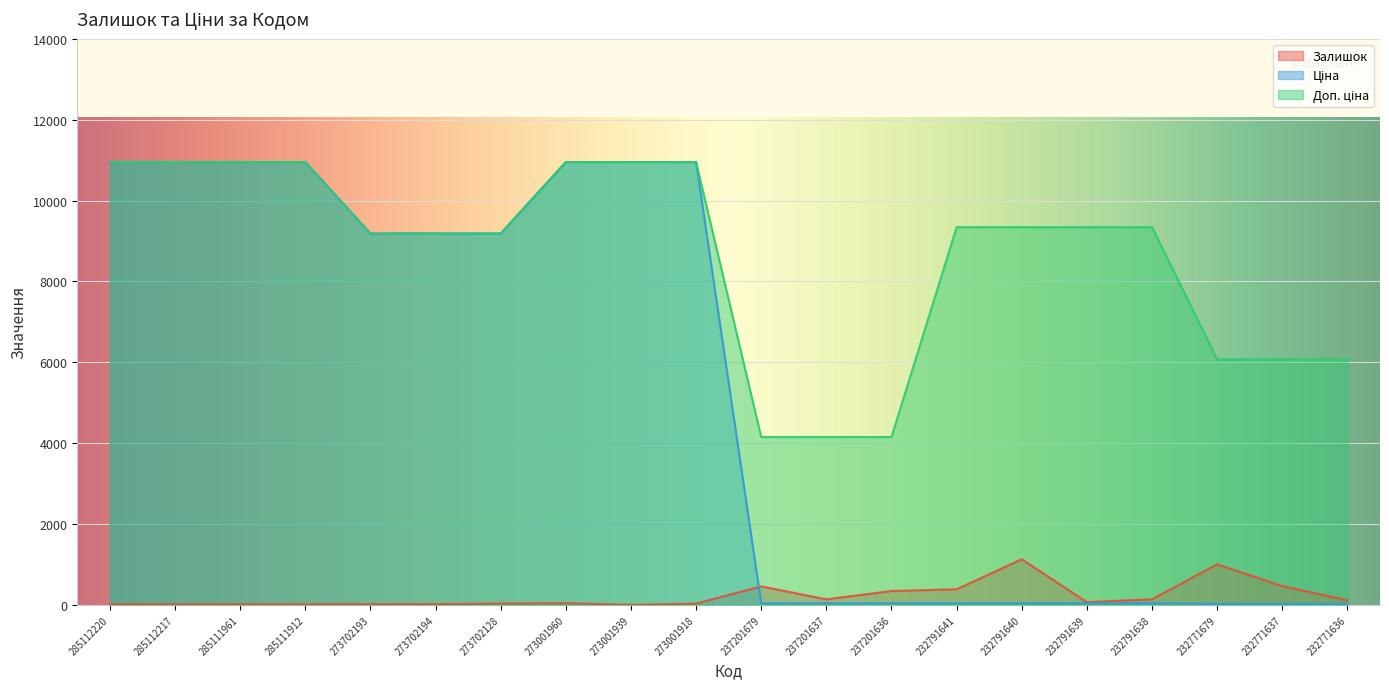

Reading left to right, list all the values displayed in this chart.

Залишок: 18.0	18.0	17.0	16.0	20.0	19.0	34.0	42.0	4.0	33.0	458.0	138.0	344.0	387.0	1129.0	68.0	140.0	1003.0	465.0	114.0
Ціна: 10952.0	10952.0	10952.0	10952.0	9185.9	9185.9	9185.9	10952.0	10952.0	10952.0	41.5	41.5	41.5	41.5	41.5	41.5	41.5	27.0	27.0	27.0
Доп. ціна: 10952.0	10952.0	10952.0	10952.0	9185.9	9185.9	9185.9	10952.0	10952.0	10952.0	4152.0	4152.0	4152.0	9342.0	9342.0	9342.0	9342.0	6072.0	6072.0	6072.0